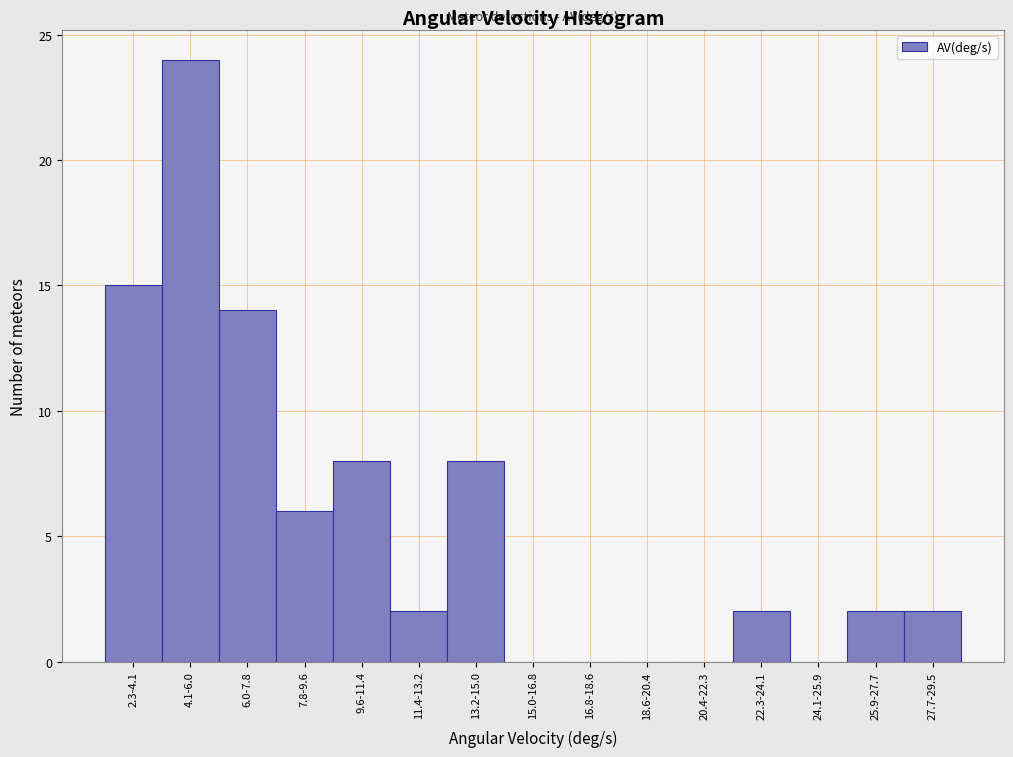

Reading left to right, extract all data points from this chart.

2.3-4.1=15	4.1-6.0=24	6.0-7.8=14	7.8-9.6=6	9.6-11.4=8	11.4-13.2=2	13.2-15.0=8	15.0-16.8=0	16.8-18.6=0	18.6-20.4=0	20.4-22.3=0	22.3-24.1=2	24.1-25.9=0	25.9-27.7=2	27.7-29.5=2